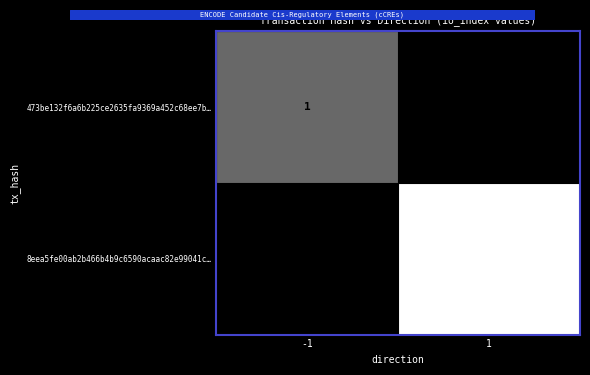

What is the maximum value for 8eea5fe00ab2b466b4b9c6590acaac82e99041c…?

3